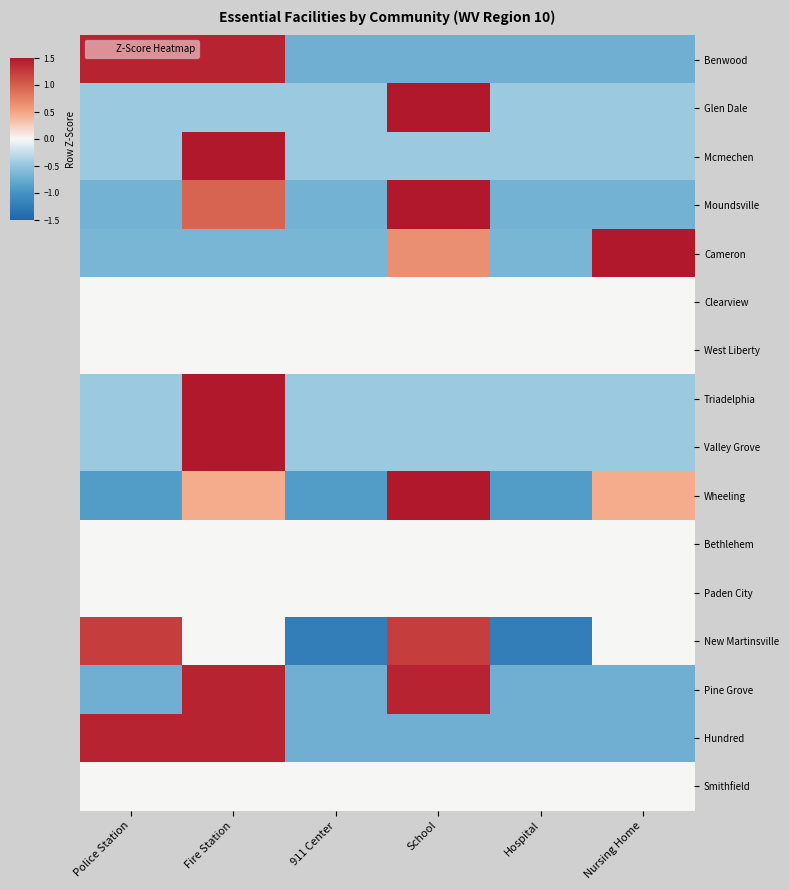

At Police Station, list the series in order from smallest to largest.

Wheeling, Pine Grove, Moundsville, Cameron, Glen Dale, Mcmechen, Triadelphia, Valley Grove, Clearview, West Liberty, Bethlehem, Paden City, Smithfield, New Martinsville, Benwood, Hundred